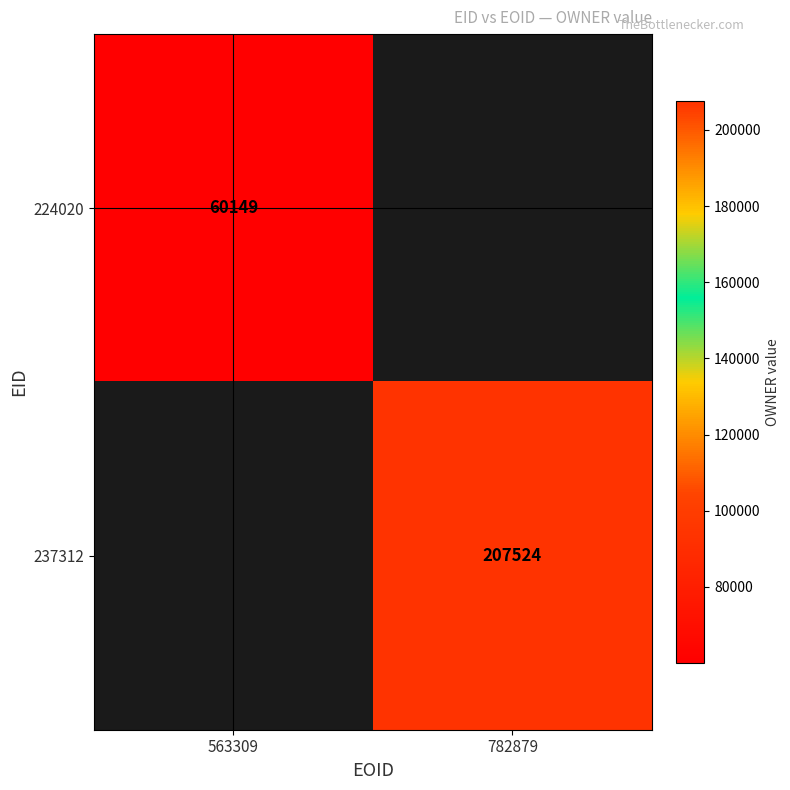

The value of 237312 at 782879 is 102457. True or false?

False